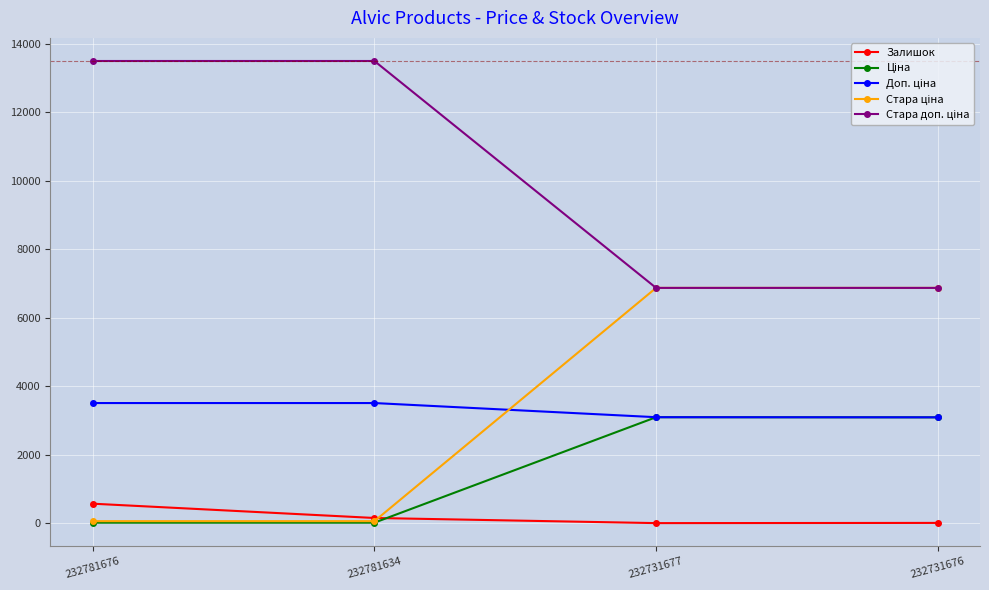

What is the value of the Залишок point at the 1st from the left?

570.0